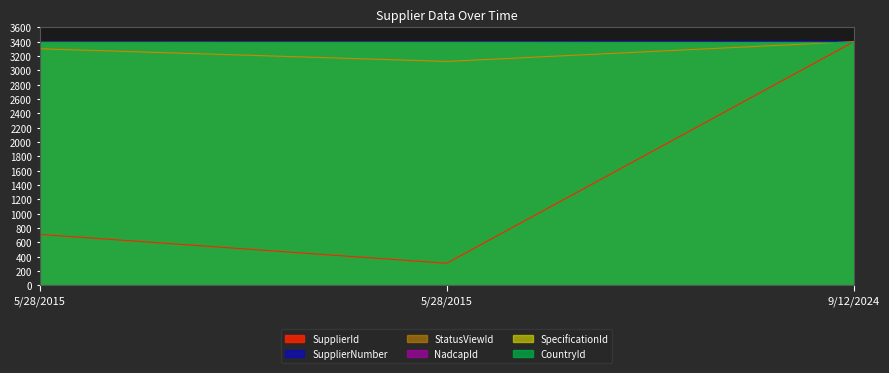

Which series has the widest spread of values?

SupplierId